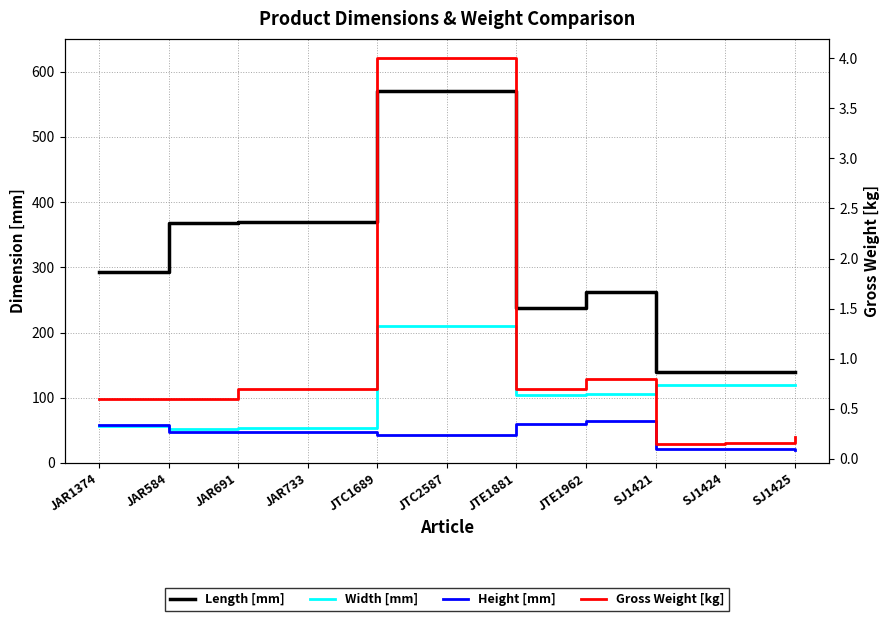

What are all the series names shown in the legend?

Length [mm], Width [mm], Height [mm], Gross Weight [kg]